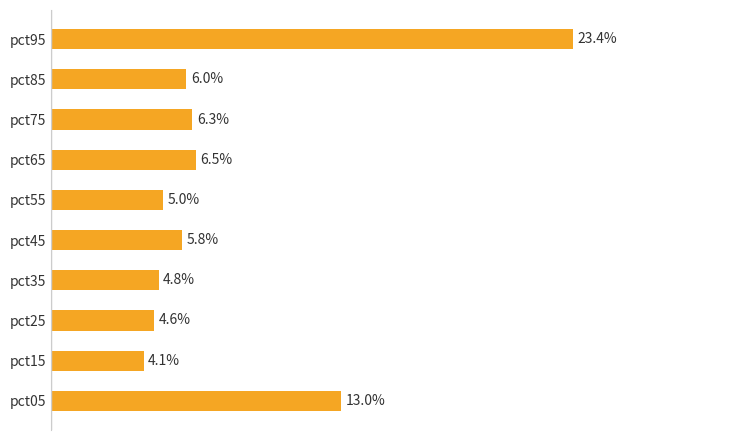

Does the chart contain stacked bars?

No